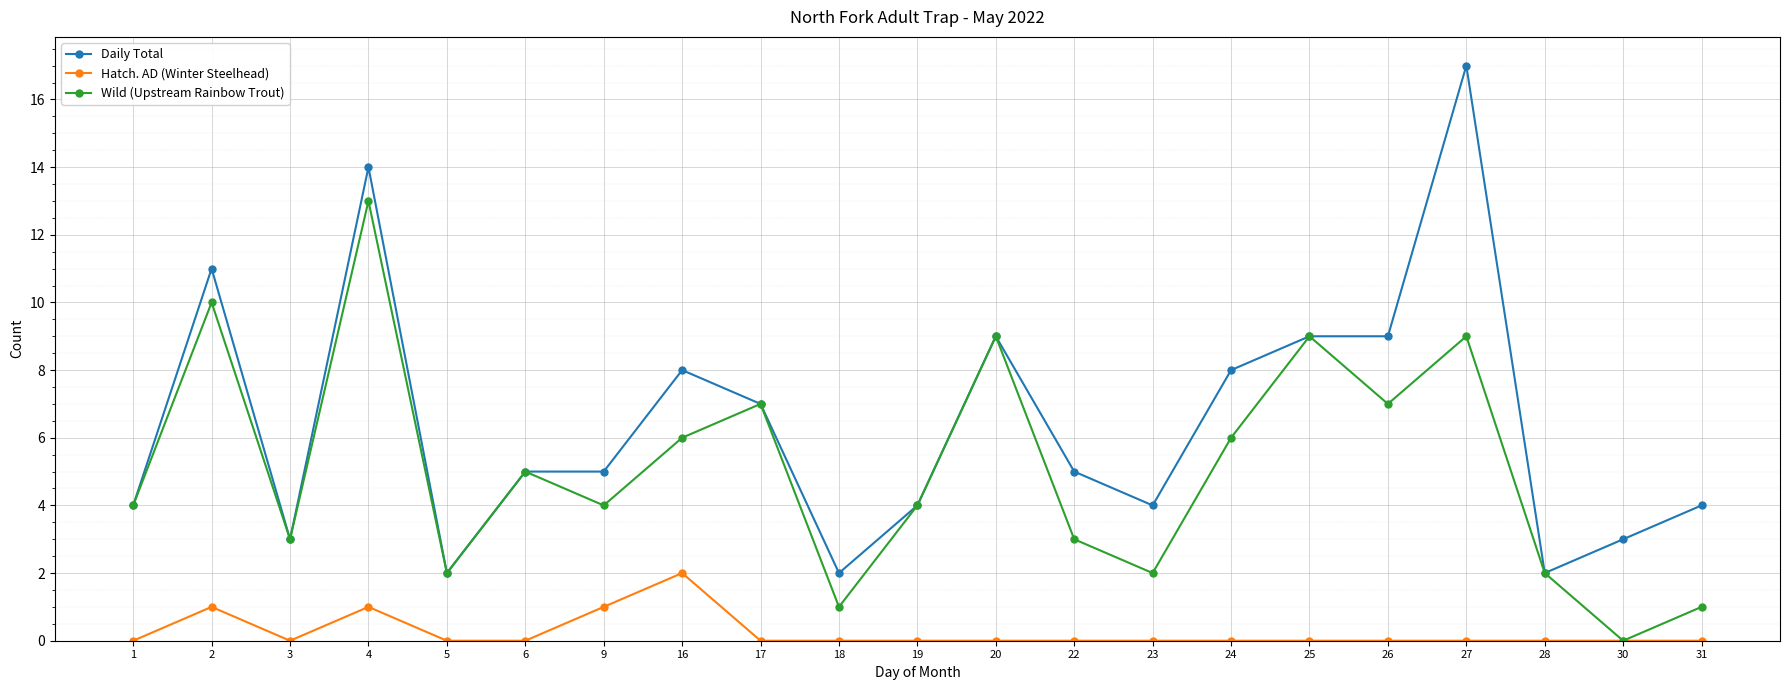

Rank the series by their average value, from highest to lowest.

Daily Total, Wild (Upstream Rainbow Trout), Hatch. AD (Winter Steelhead)